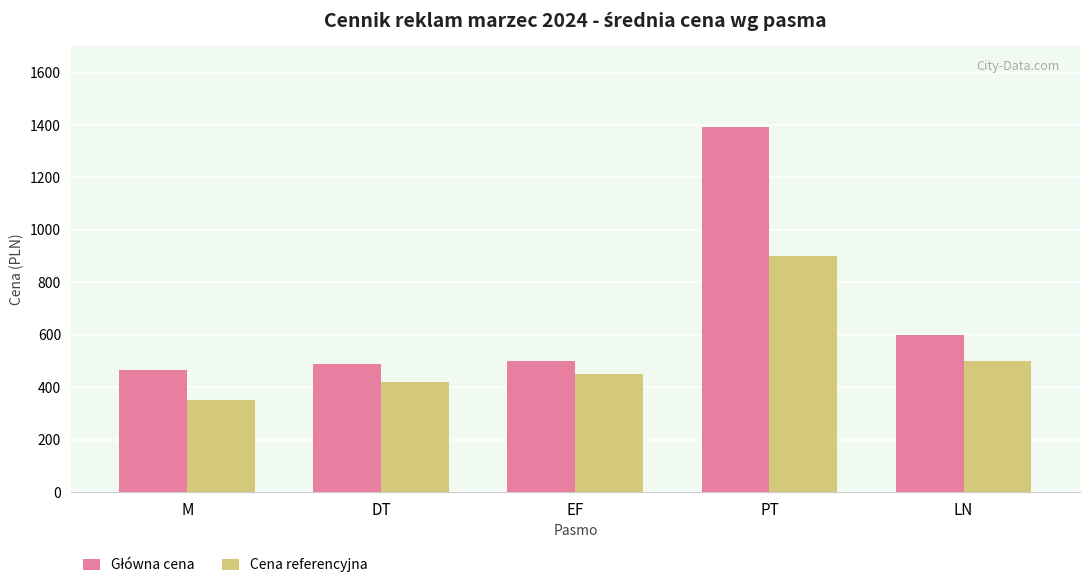

What is the label of the 2nd bar from the right?

PT